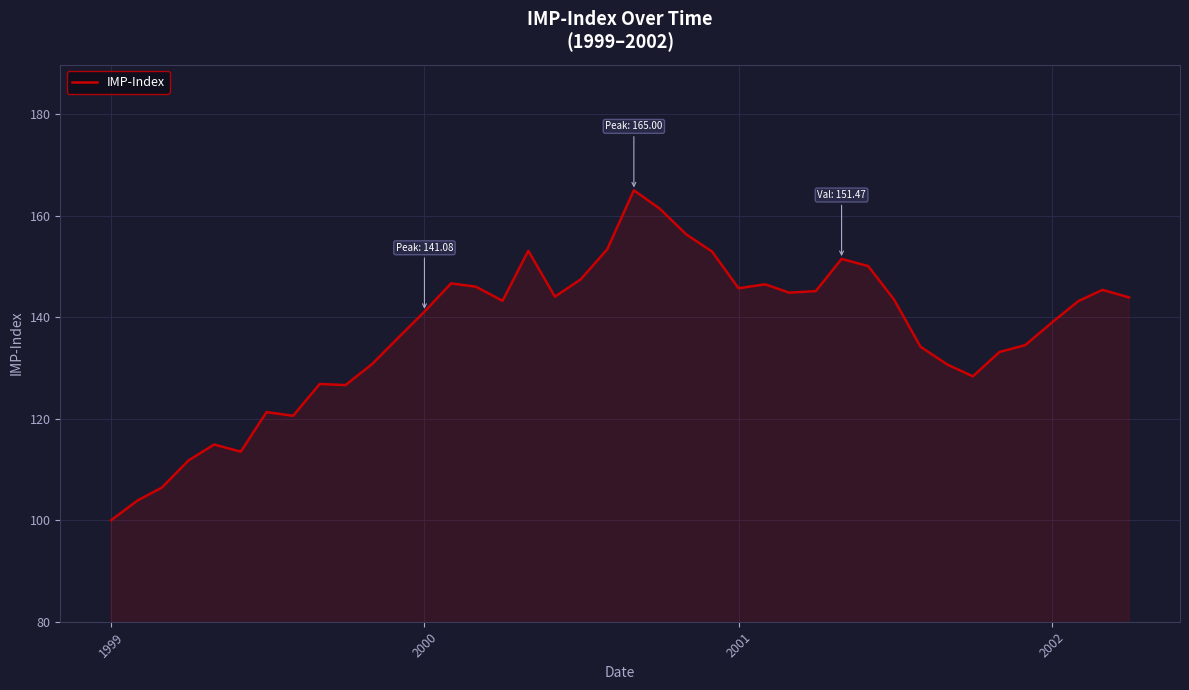

What is the maximum value shown in the chart?

165.0